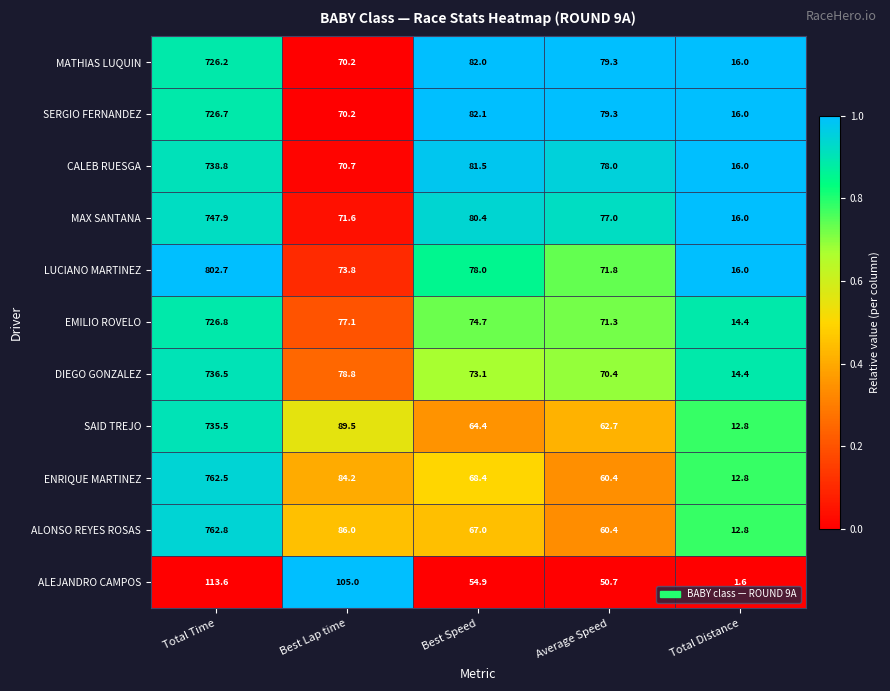

Where does the MAX SANTANA series first go above 77?

Total Time